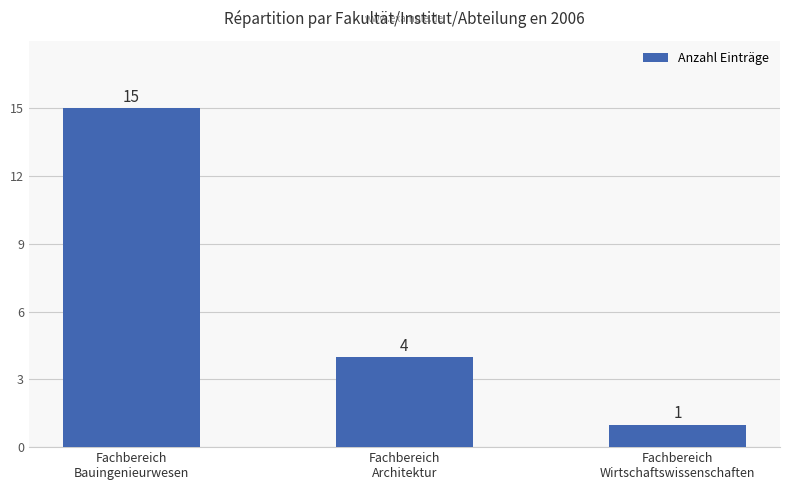

What is the label of the 1st bar from the left?

Fachbereich
Bauingenieurwesen